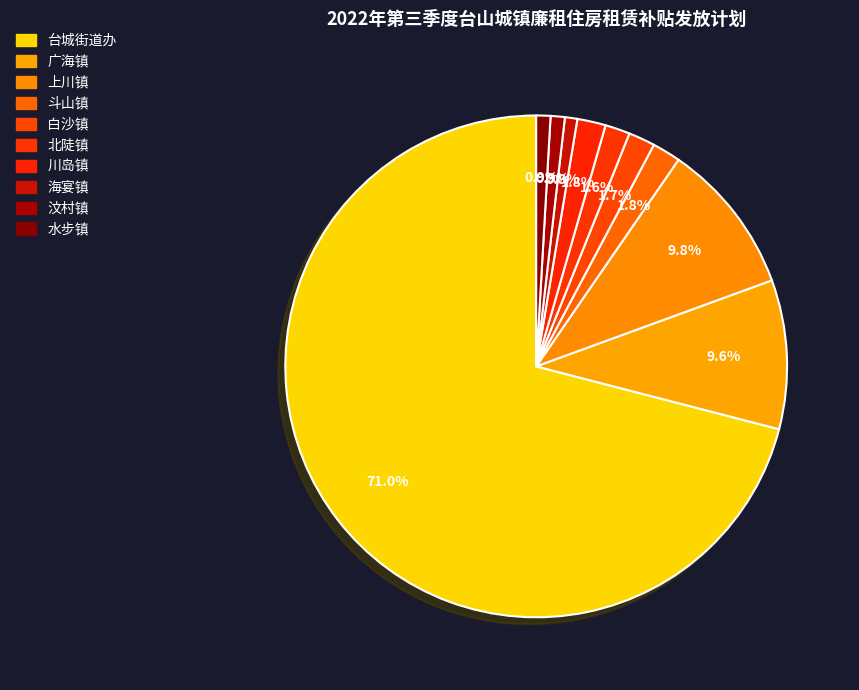

To the nearest percent, what is the difference between the 台城街道办 and 汶村镇 slice percentages?

70%